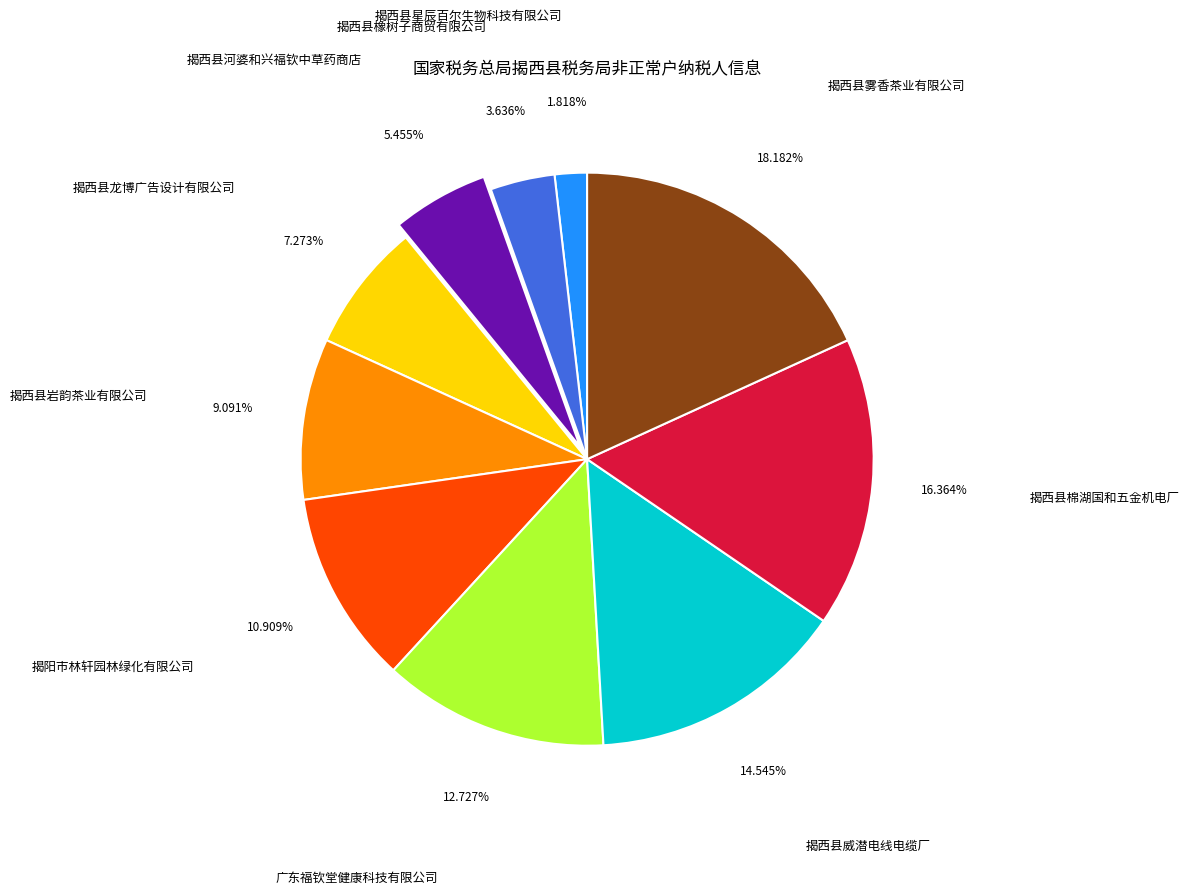

How many slices are in this pie chart?

10